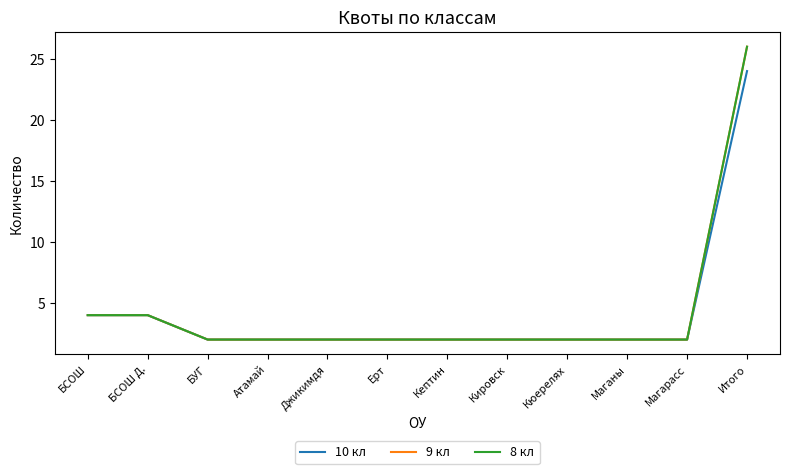

True or false: 9 кл has a value of 4 at БСОШ.

True